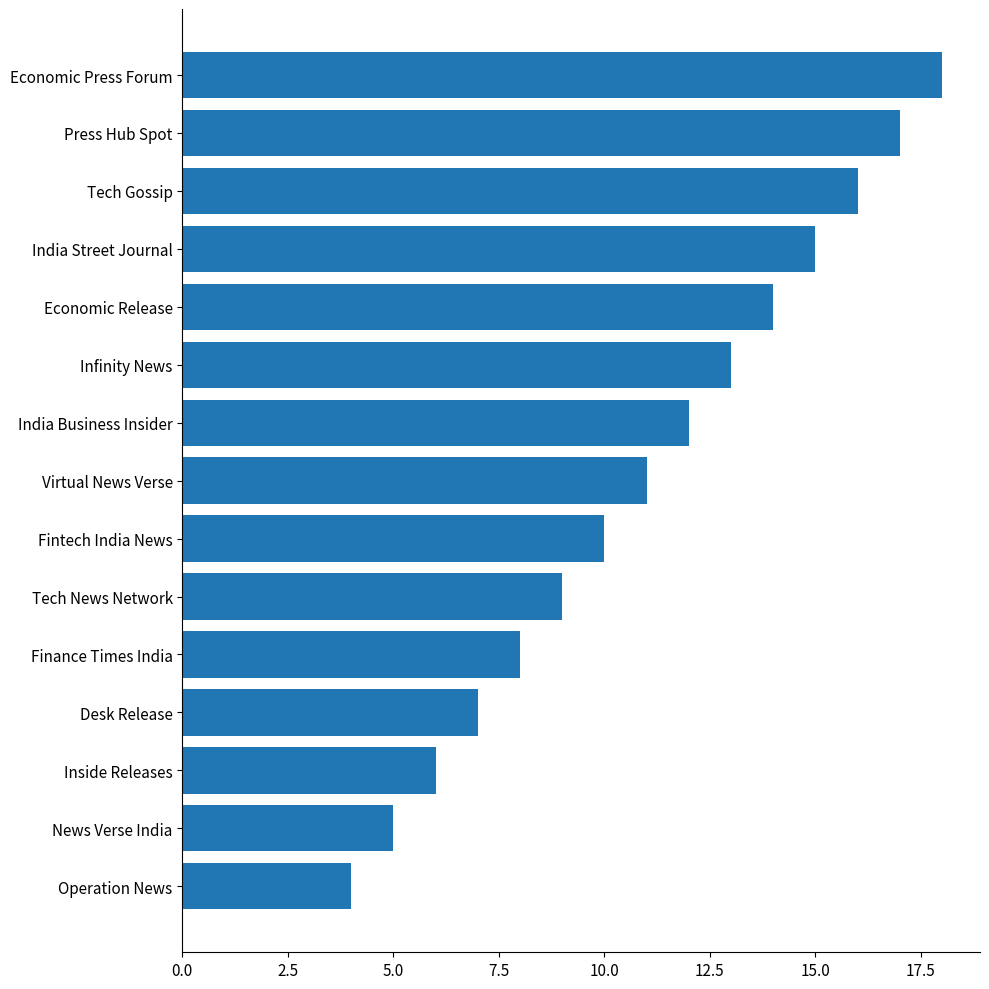

What is the sum of all values?

165